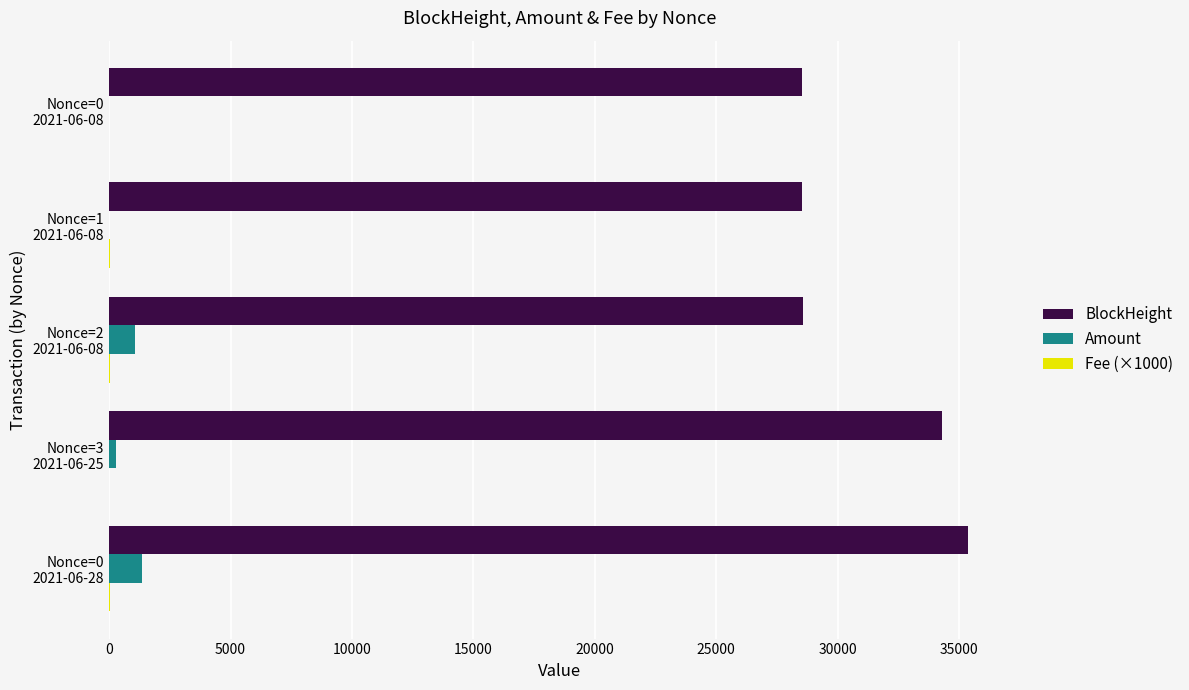

Which series has the largest total across all categories?

BlockHeight